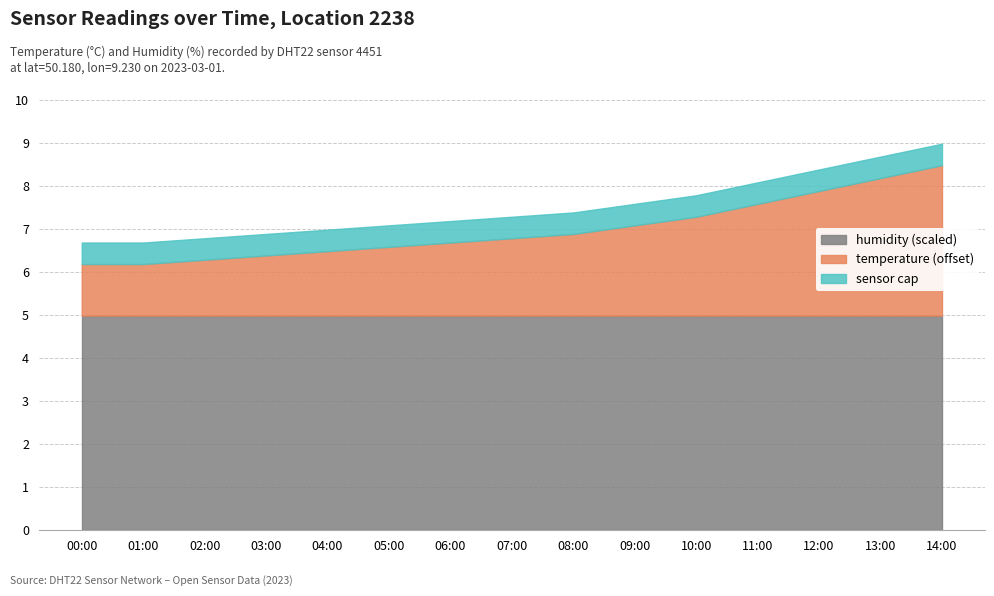

How many categories are shown in the chart?

15